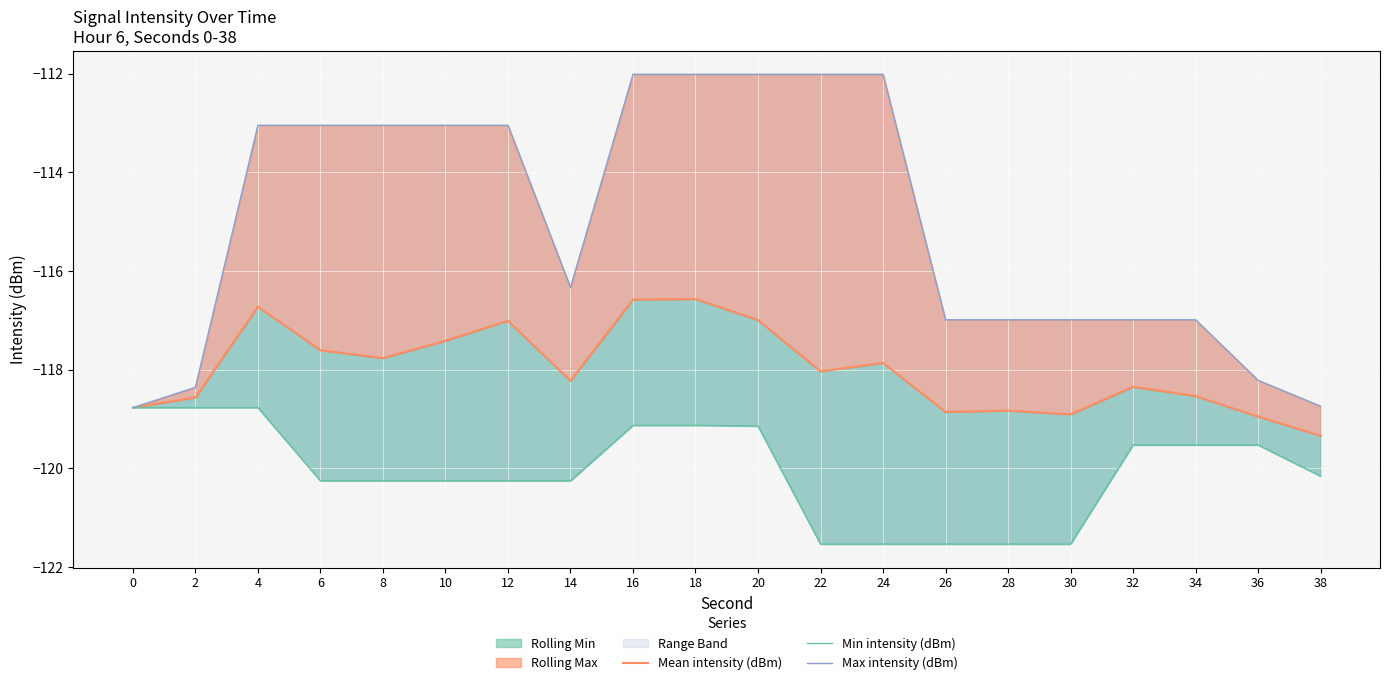

In Max intensity (dBm), how many points are lower than both neighbors (excluding endpoints)?

1